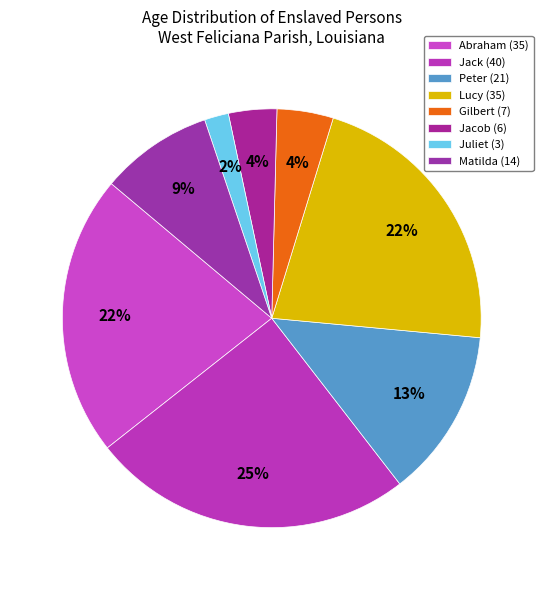

What portion of the pie excludes Matilda (14)?

91.3%